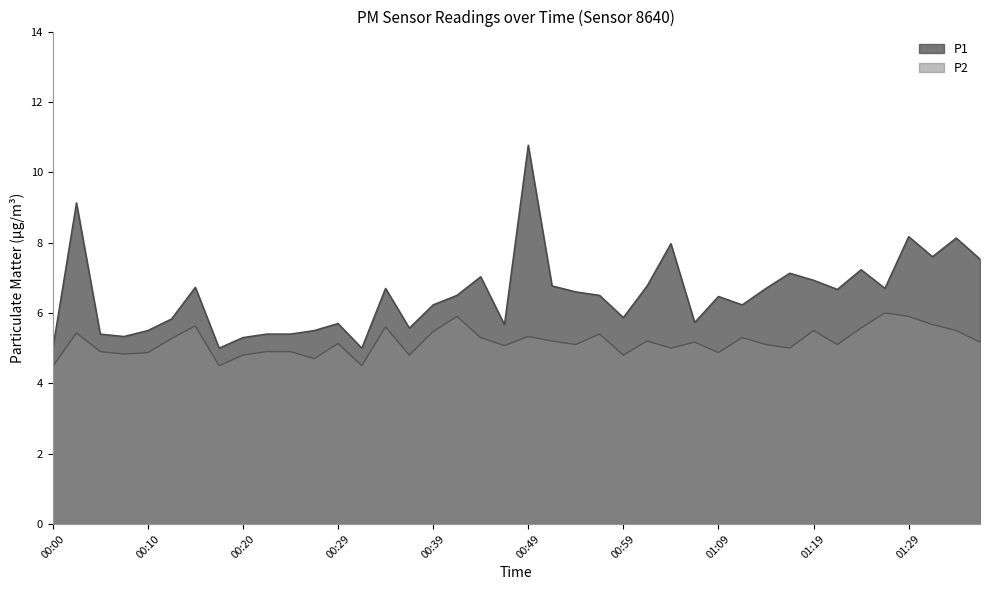

True or false: P1 and P2 cross at least once.

False